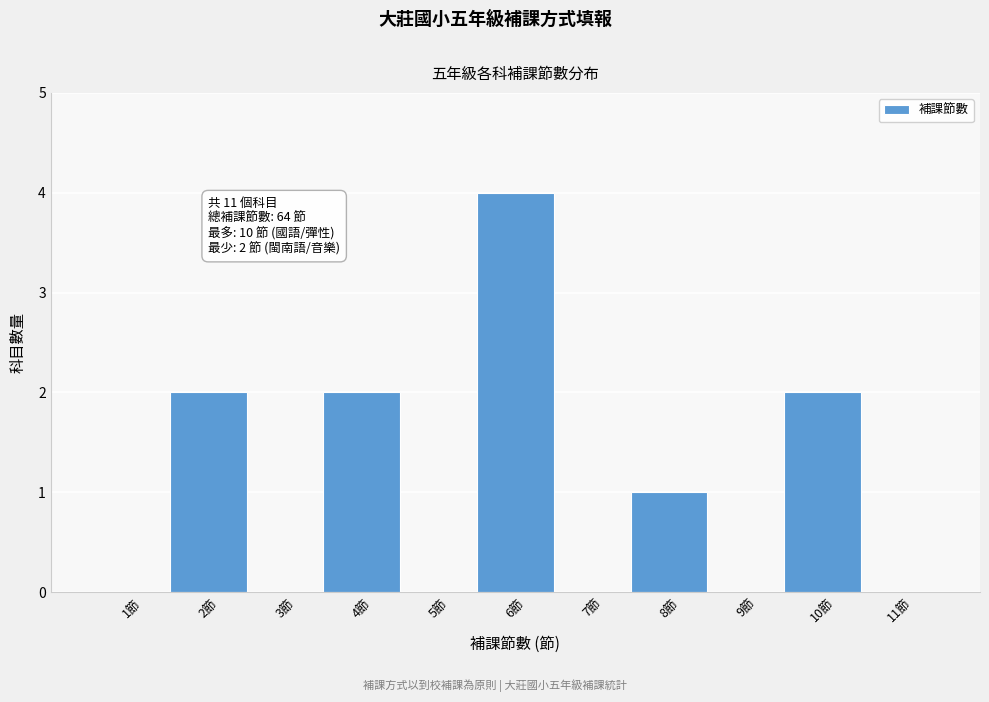

Which range on the x-axis has the tallest bar?

5.5 to 6.5